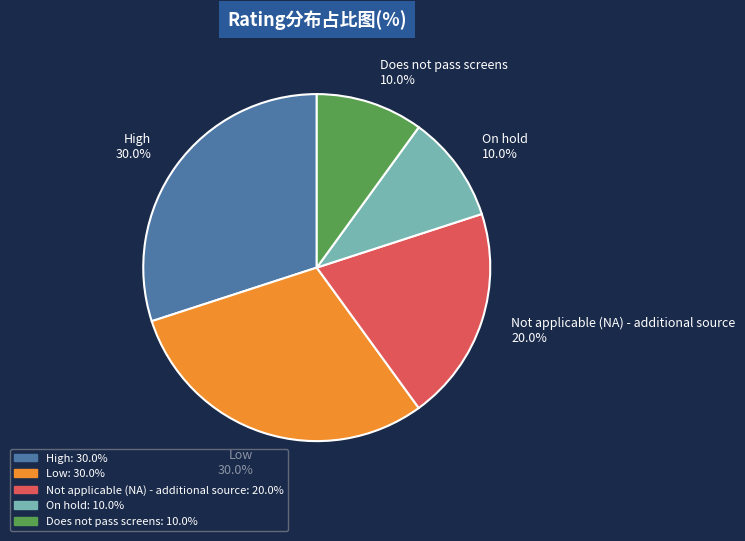

Combined, do High and Low account for over 50%?

Yes